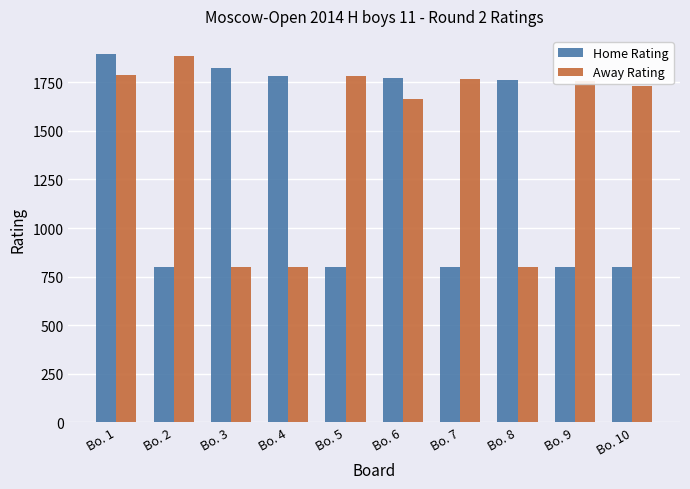

Are the bars horizontal?

No